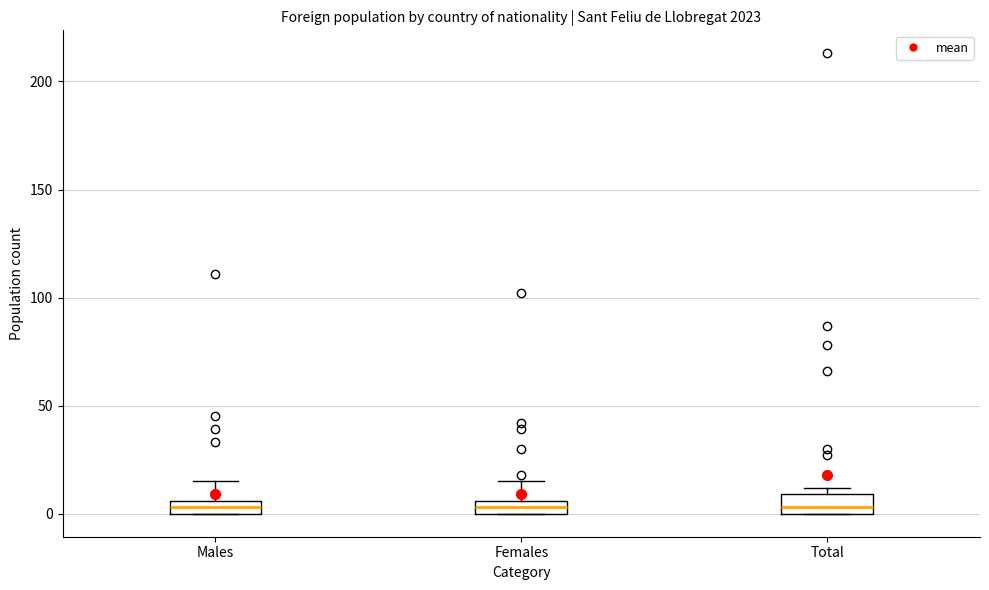

Where does the upper whisker of the box for Males end on the y-axis? The values are not printed on the chart, so give them approximately, as read against the axis.

15